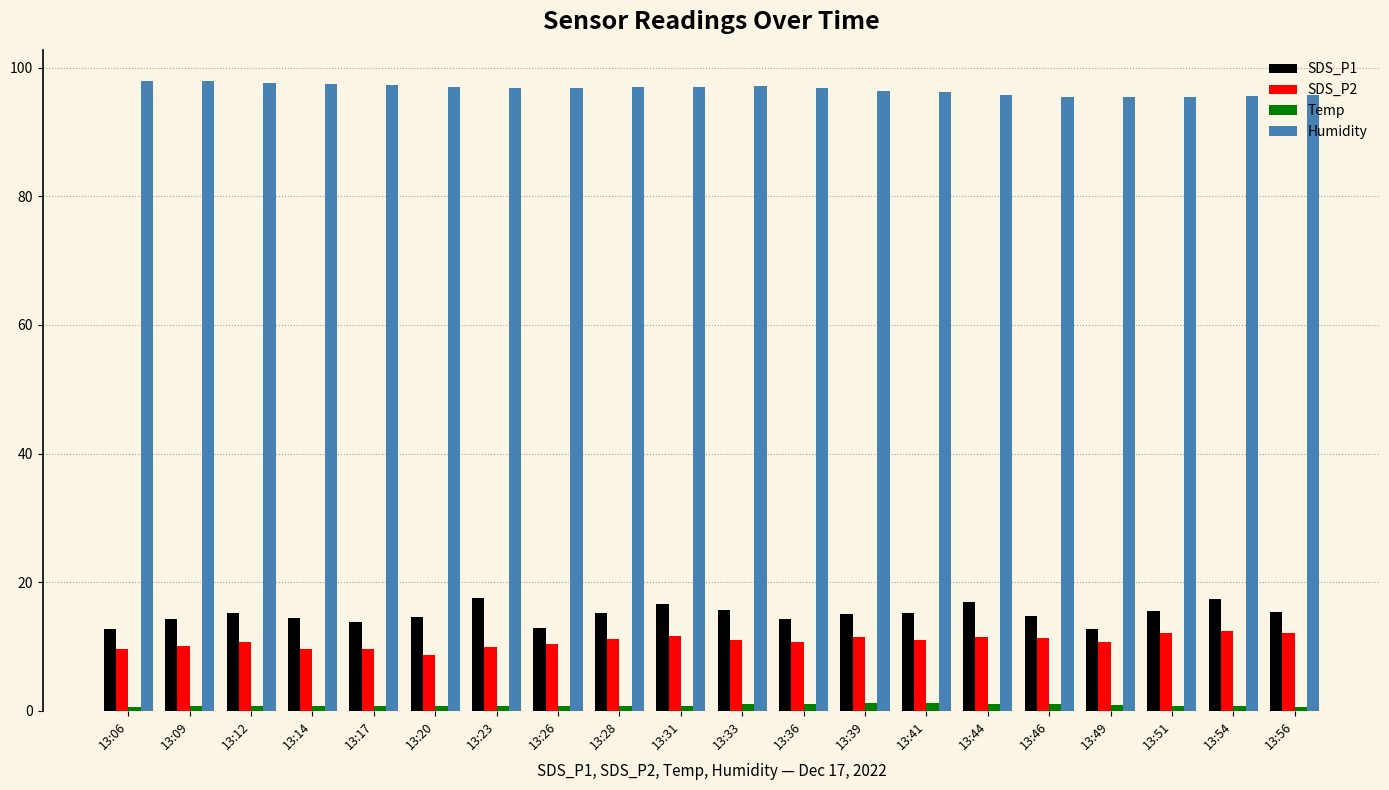

How many groups of bars are there?

20